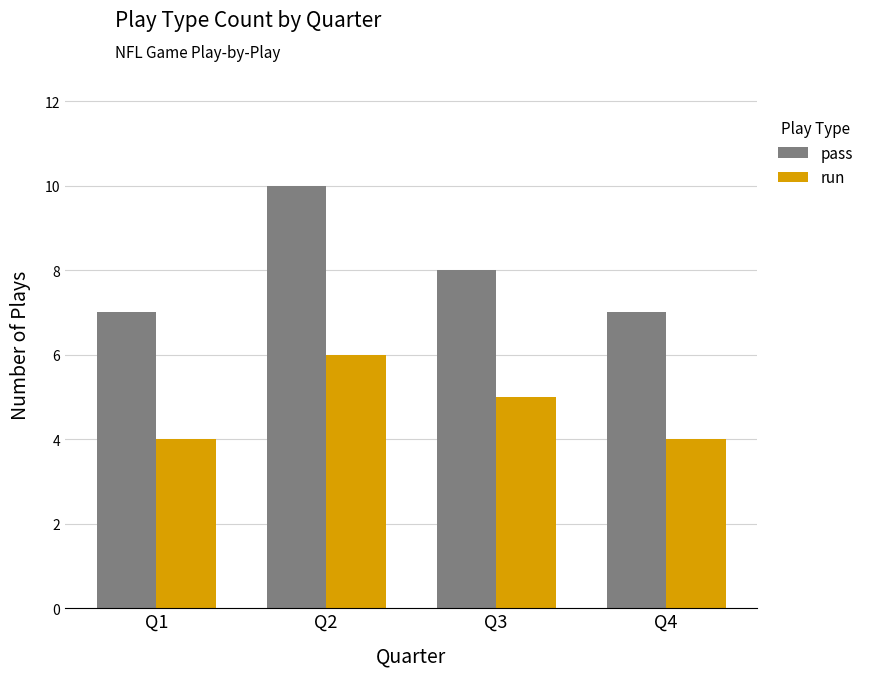

How many values in the run series are below 5?

2